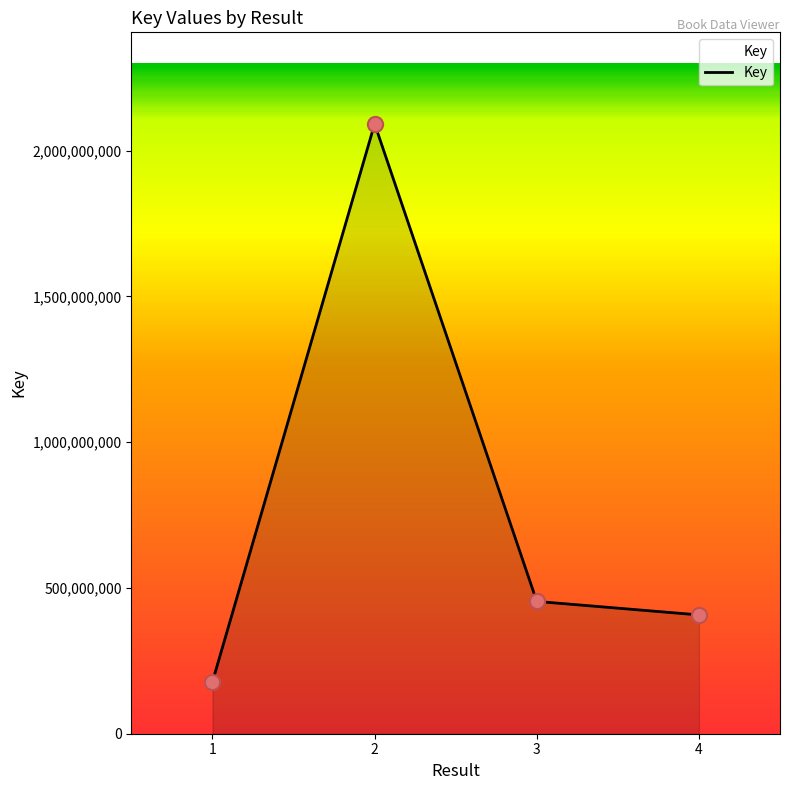

Between 3 and 1, which is larger?

3